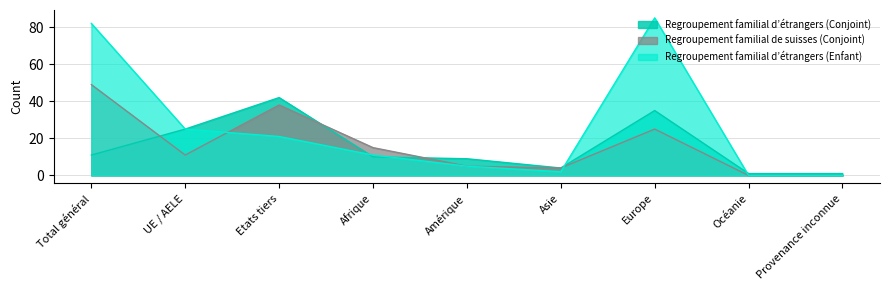

Is it true that Regroupement familial d’étrangers (Enfant) equals 11 at Etats tiers?

False